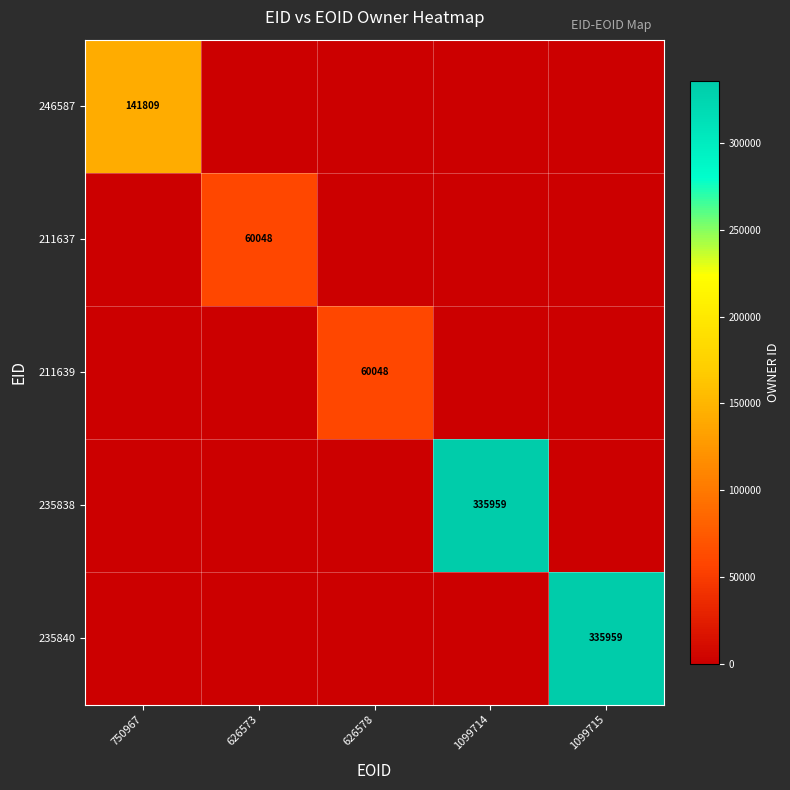

The value of 246587 at 750967 is 141809. True or false?

True